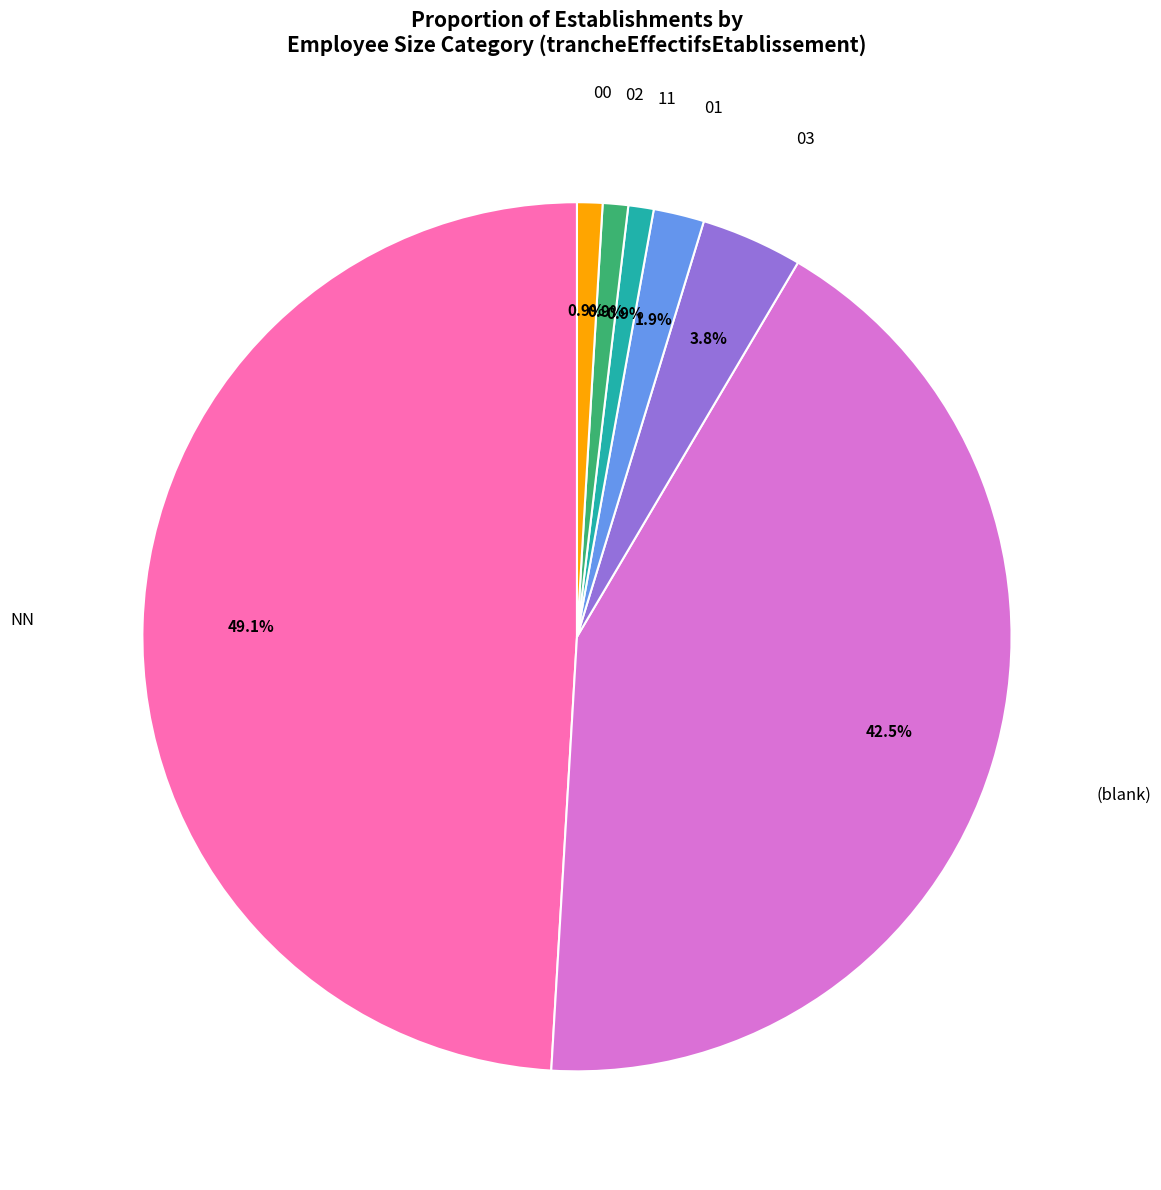

Count the number of slices in the pie.

7